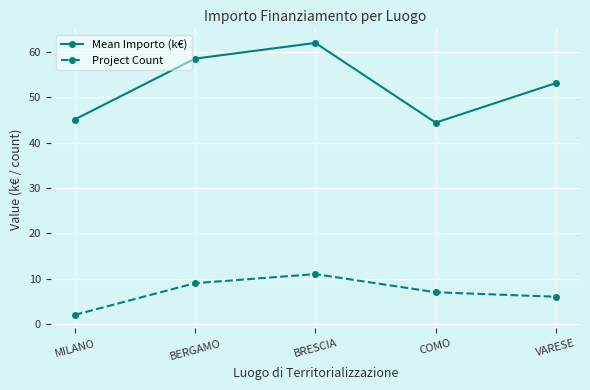

Is the value of Project Count at BRESCIA greater than the value of Mean Importo (k€) at BRESCIA?

No